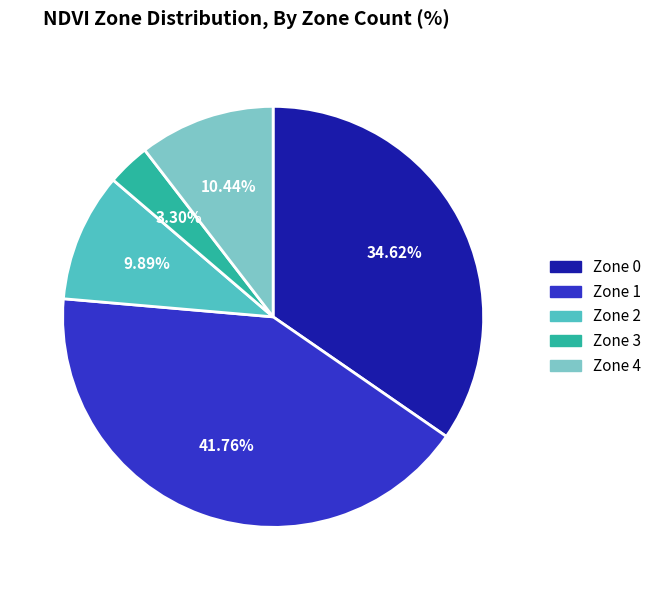

How many slices are in this pie chart?

5